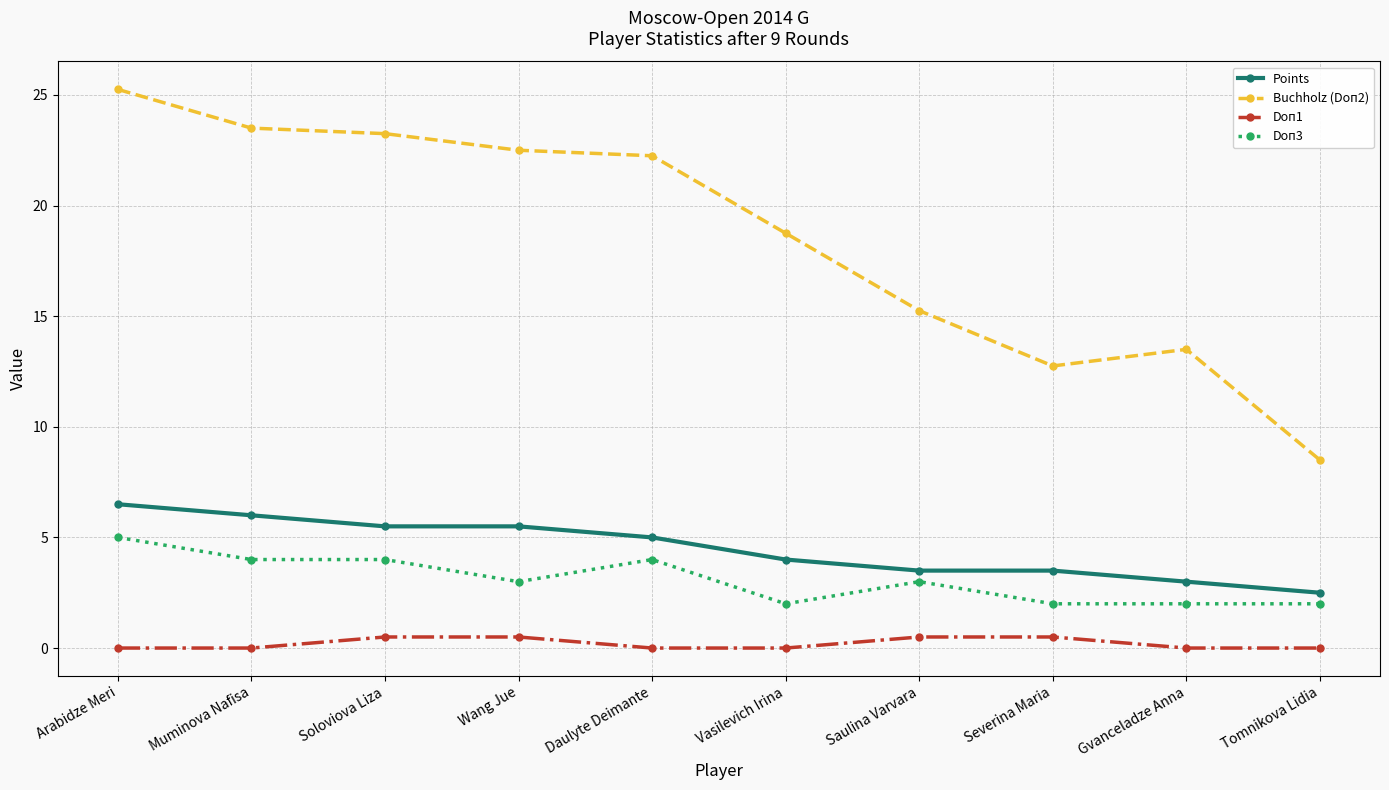

How many distinct data groups are displayed?

4